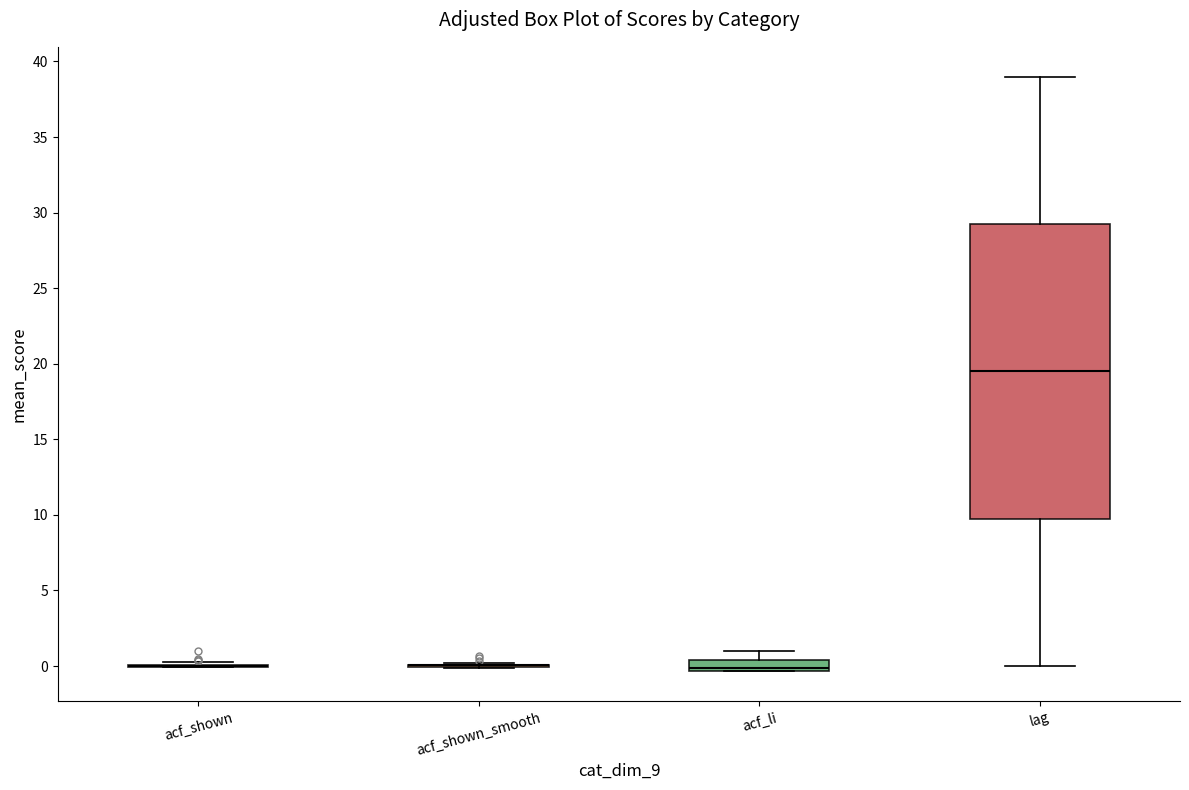

Comparing the boxes themselves (not the whiskers), which one is the tallest?

lag